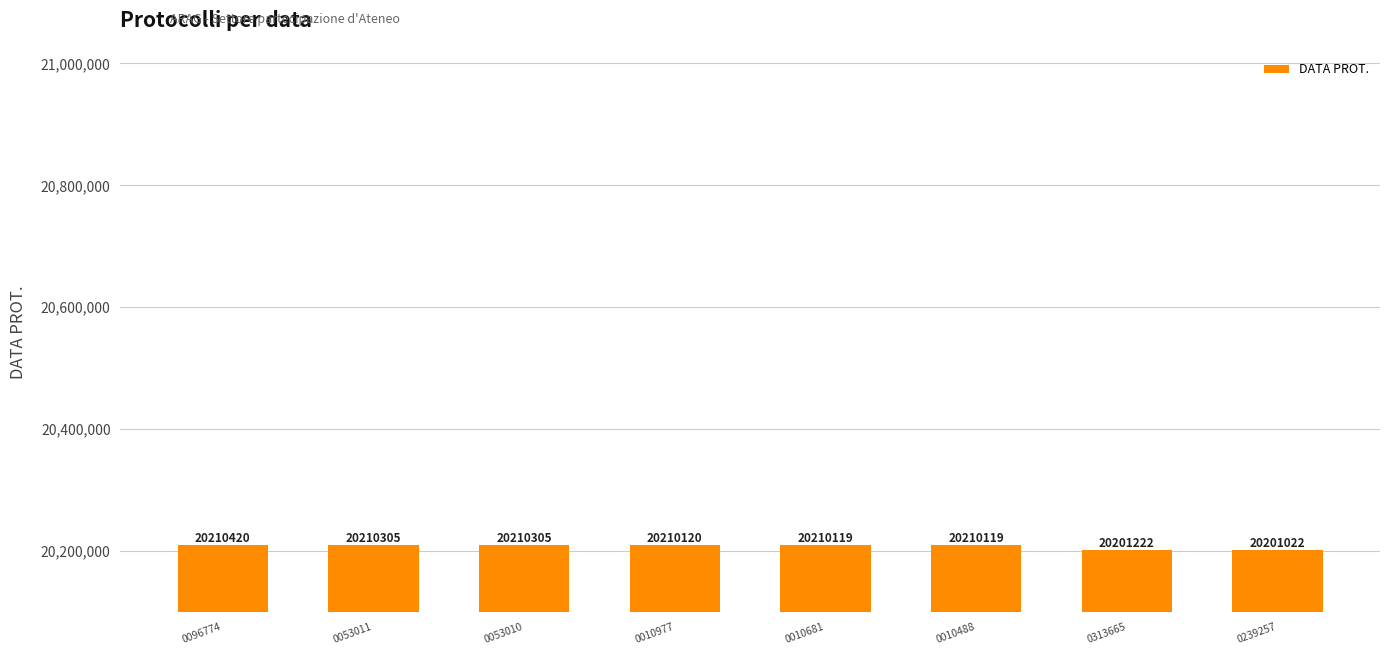

What position from the left is 0053011?

2